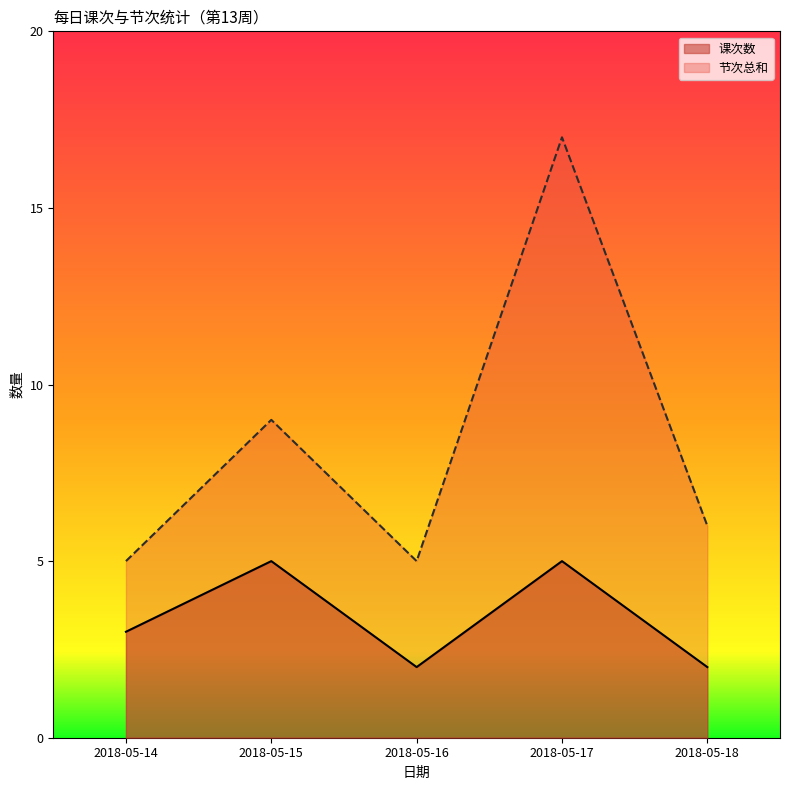

What is the highest value of the 节次总和 series?

17